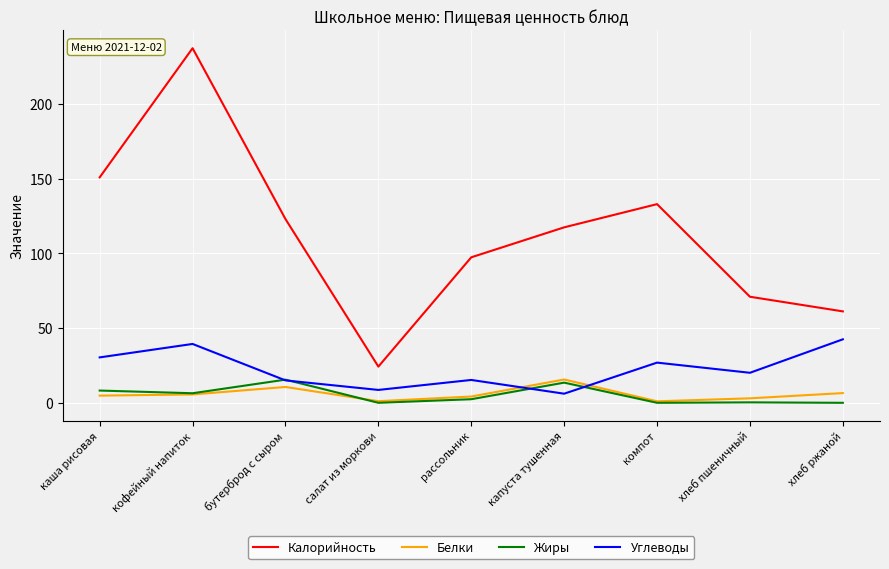

Is it true that Белки equals 4.8 at каша рисовая?

True